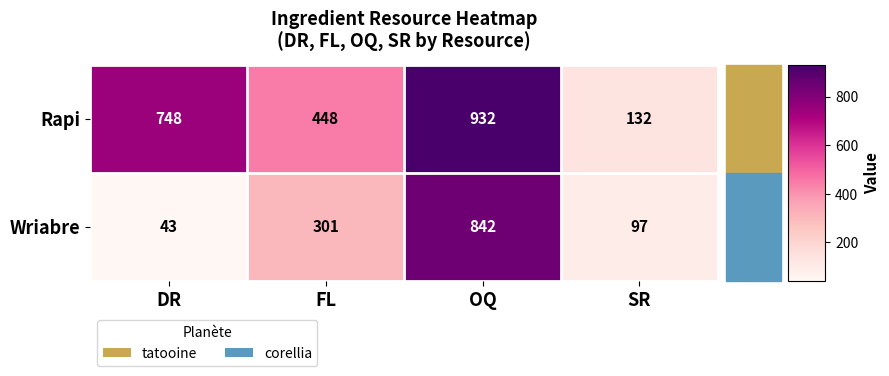

At DR, list the series in order from smallest to largest.

Wriabre, Rapi